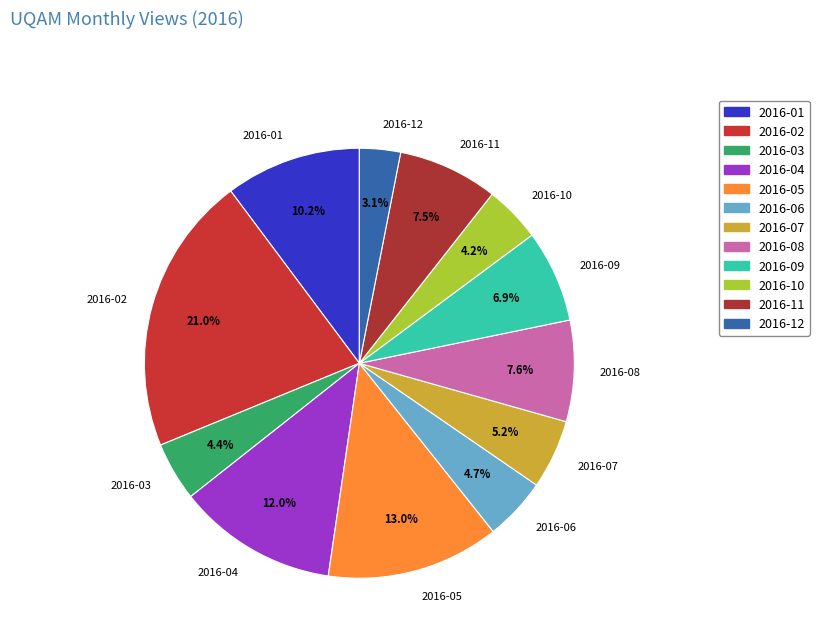

To the nearest percent, what portion does 2016-08 represent?

8%